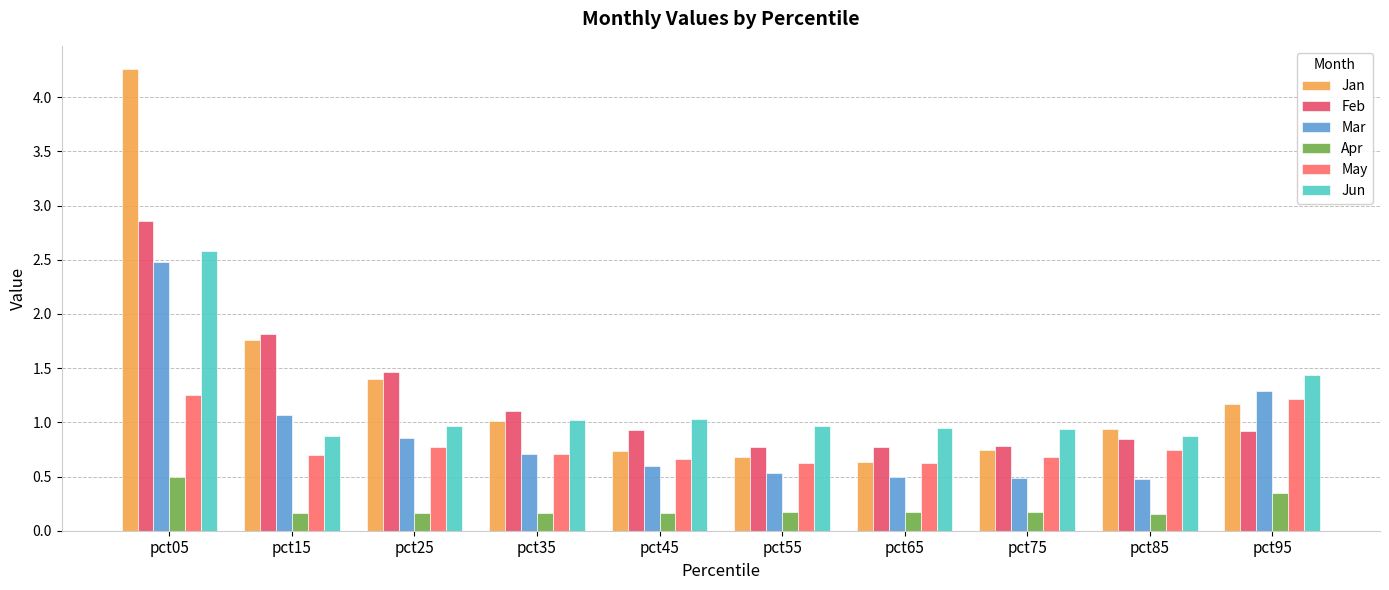

How many distinct data groups are displayed?

6